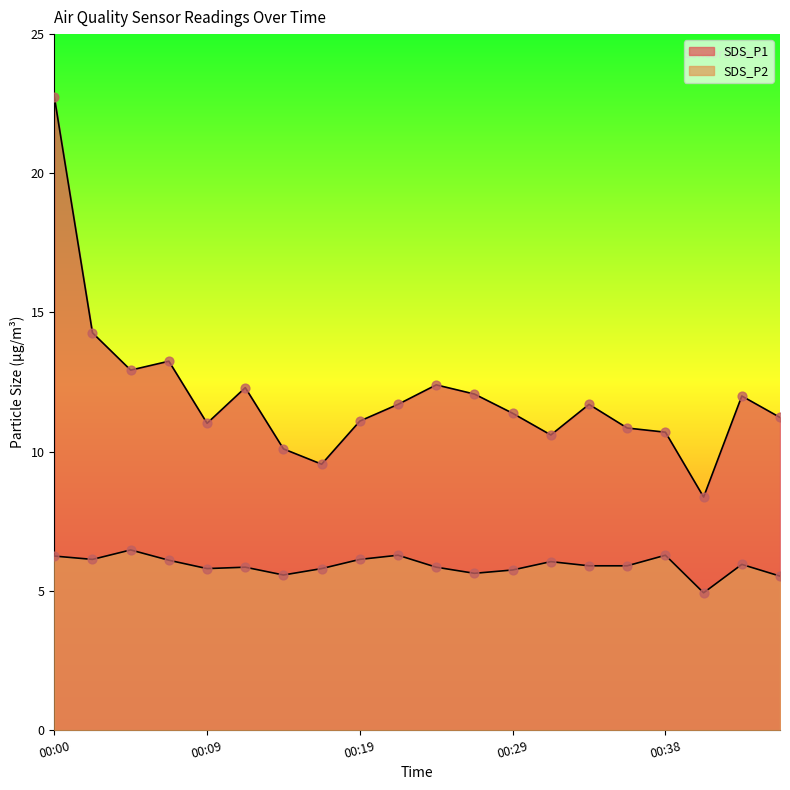

Which series has the widest spread of Y values?

SDS_P1